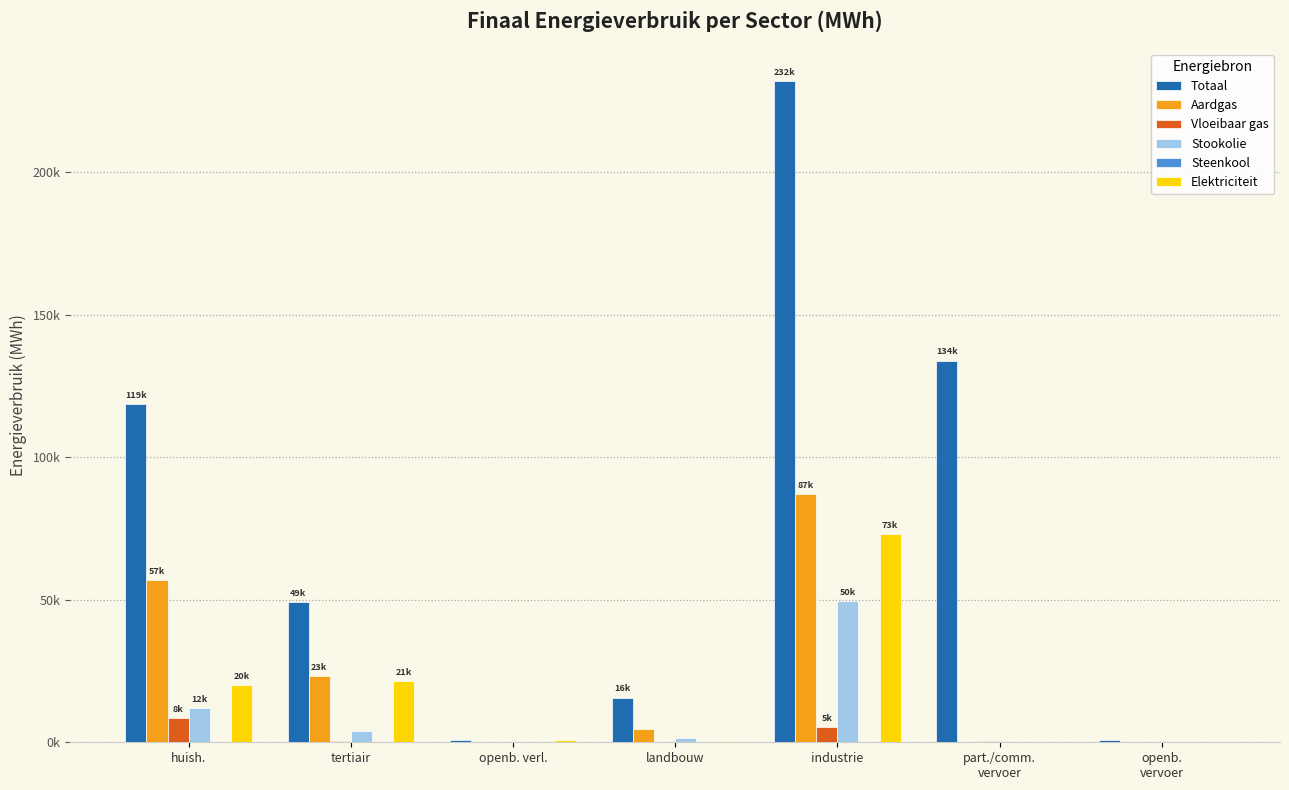

What is the total value across all series at tertiair?

98129.0